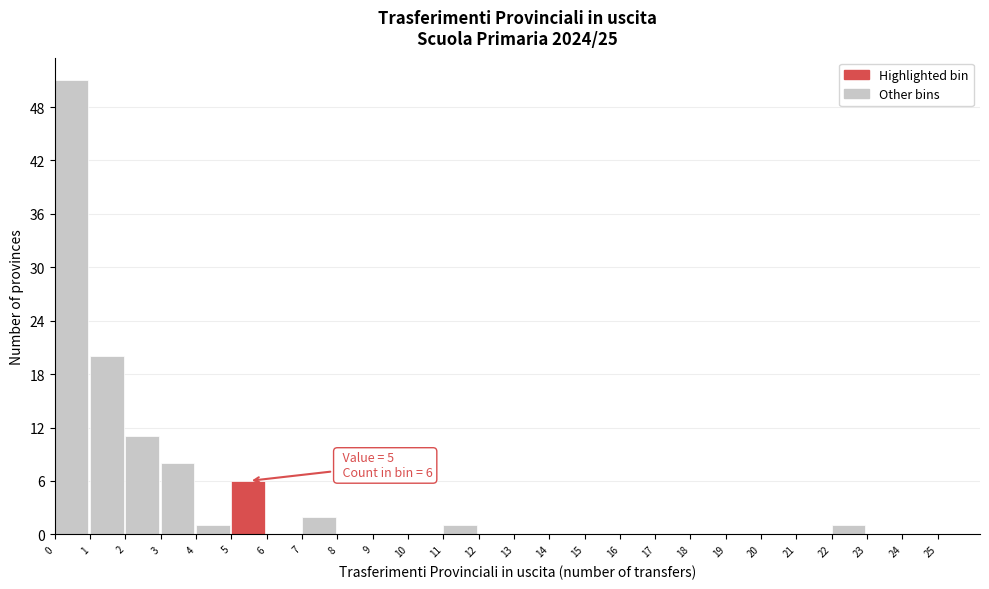

Which range on the x-axis has the tallest bar?

0 to 1